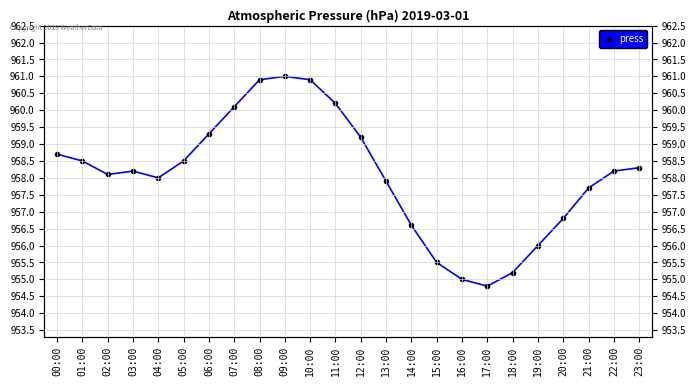

Reading right to left, transcribe all the data shown in this chart.

23:00=958.3	22:00=958.2	21:00=957.7	20:00=956.8	19:00=956.0	18:00=955.2	17:00=954.8	16:00=955.0	15:00=955.5	14:00=956.6	13:00=957.9	12:00=959.2	11:00=960.2	10:00=960.9	09:00=961.0	08:00=960.9	07:00=960.1	06:00=959.3	05:00=958.5	04:00=958.0	03:00=958.2	02:00=958.1	01:00=958.5	00:00=958.7